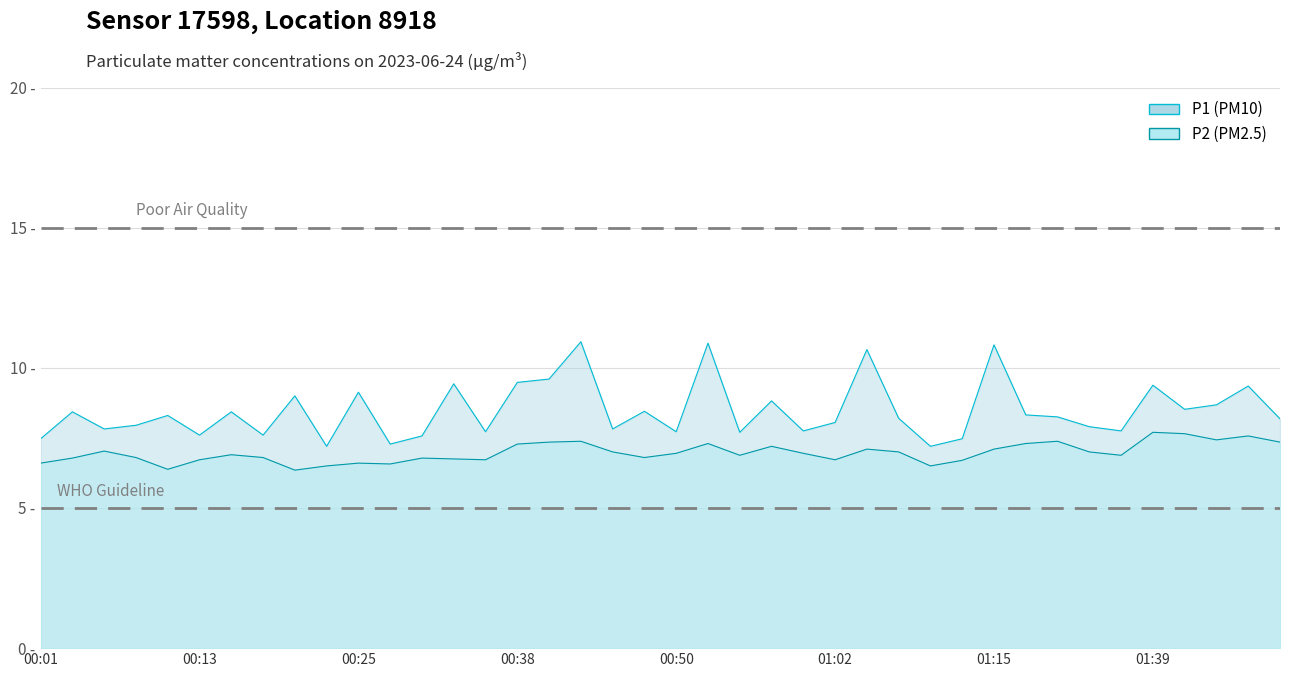

At how many categories does at least one series exceed 8?

23